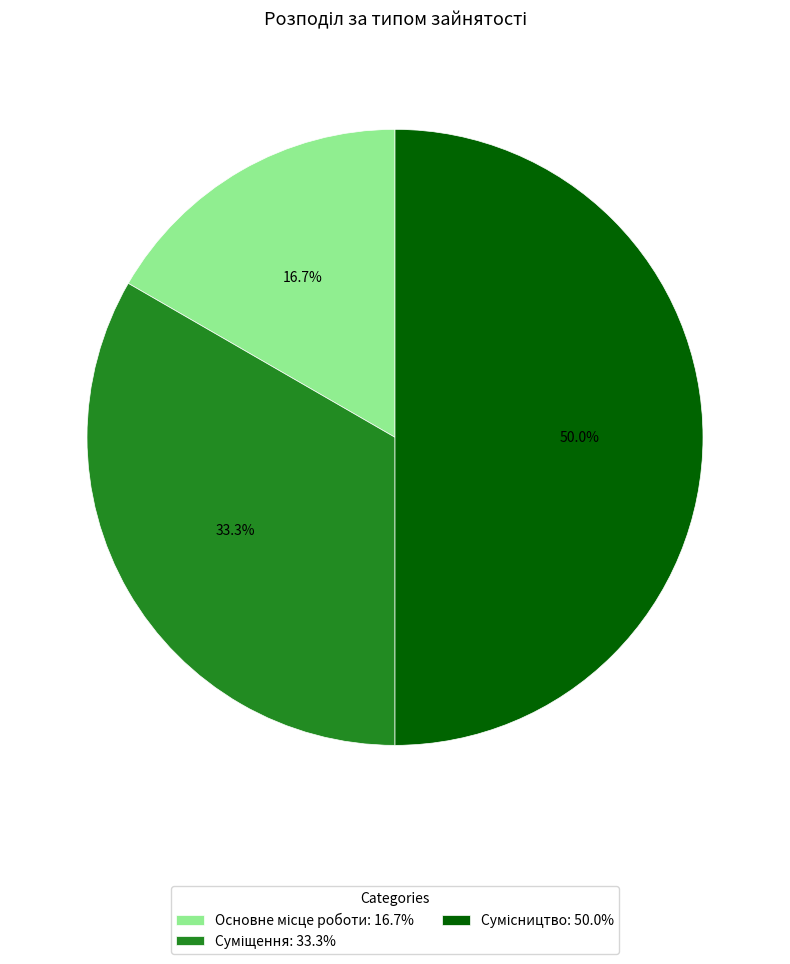

How many slices are in this pie chart?

3